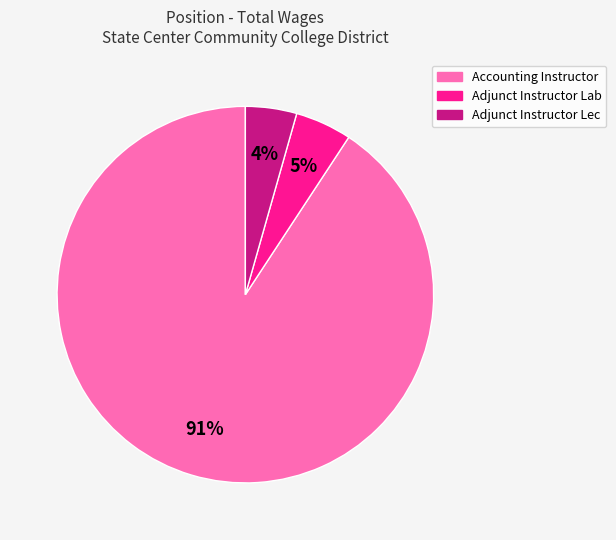

To the nearest percent, what percentage of the pie is Adjunct Instructor Lec?

4%